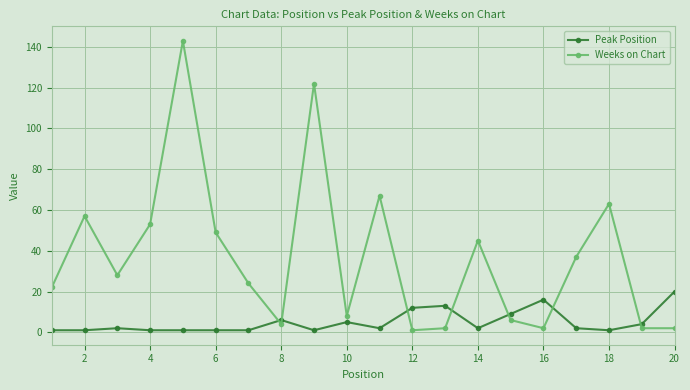

True or false: Weeks on Chart has more than 0 interior local peaks.

True